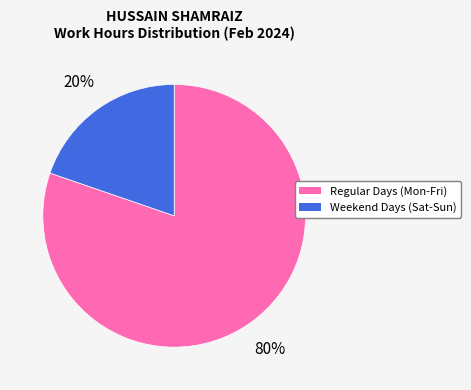

Do Regular Days (Mon-Fri) and Weekend Days (Sat-Sun) together represent more than half of the pie?

Yes